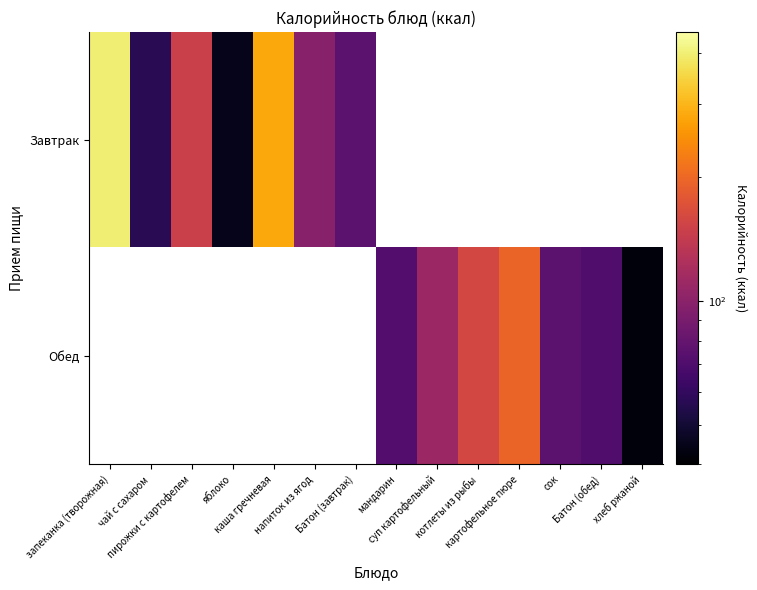

The Обед series shows 130.9 at сок. True or false?

False